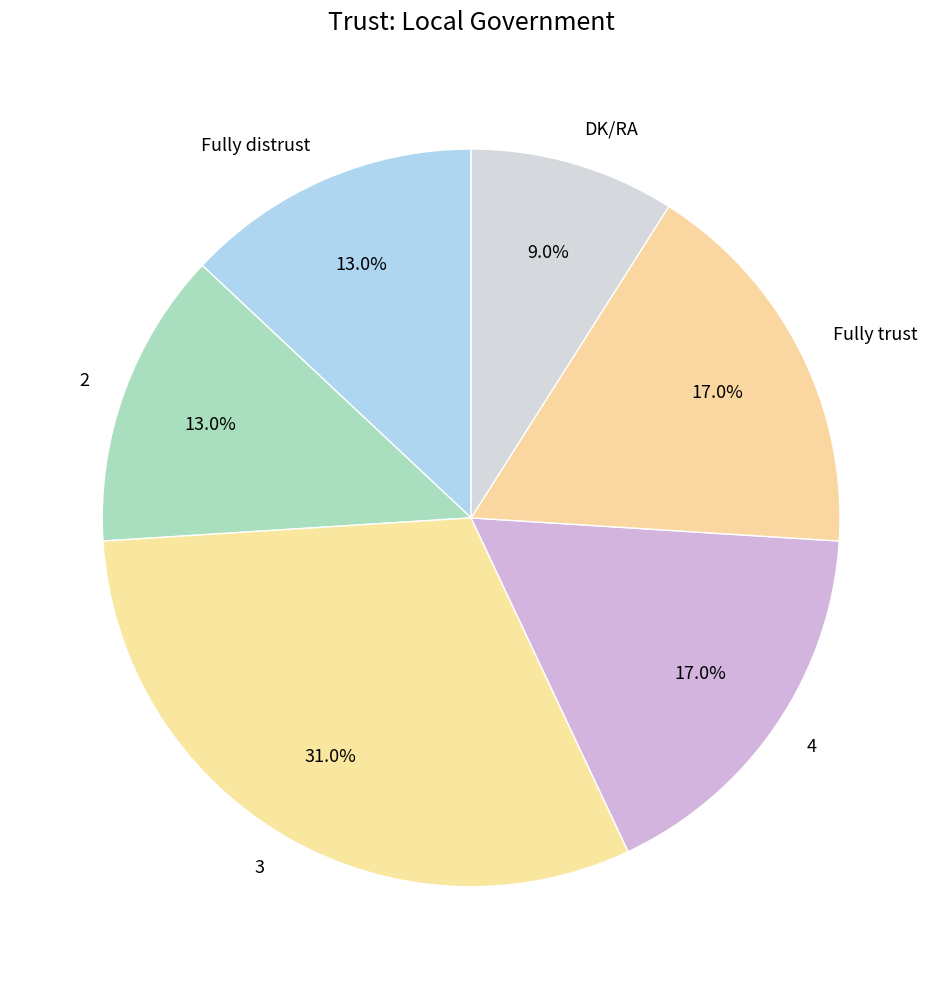

How much of the chart is everything except 3?

69.0%